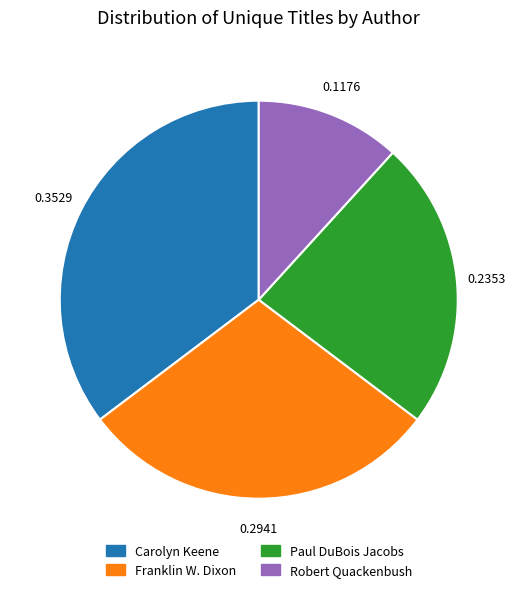

Between Robert Quackenbush and Franklin W. Dixon, which is larger?

Franklin W. Dixon